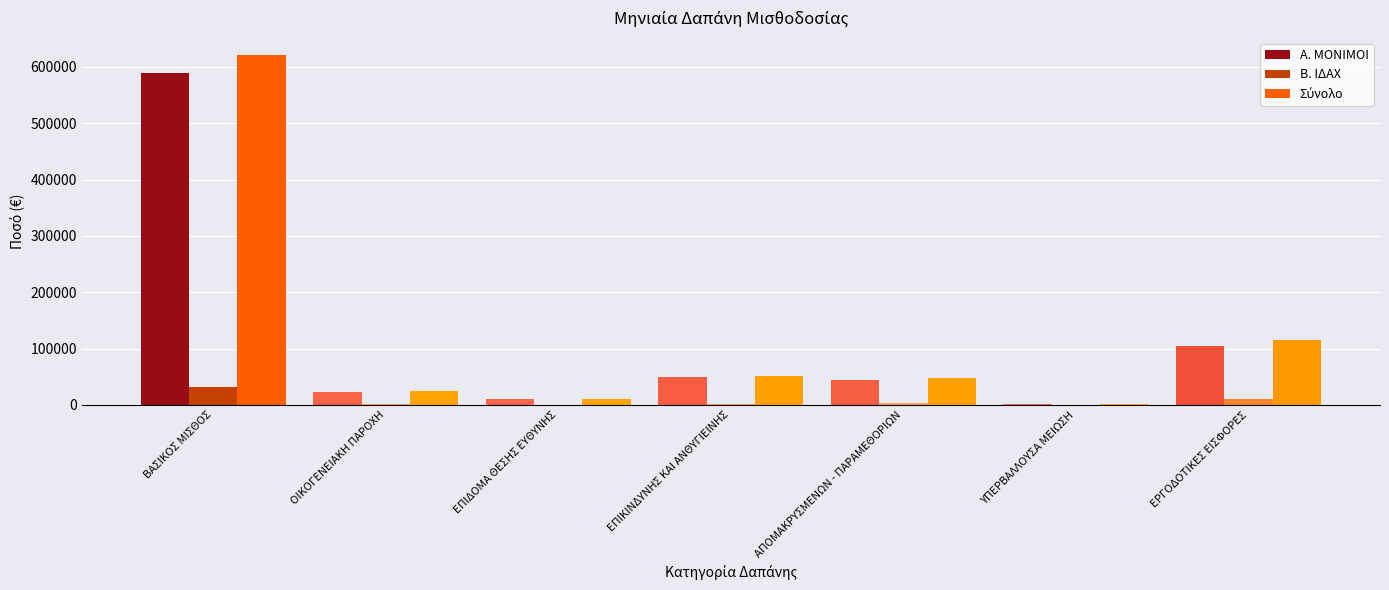

Where is Α. ΜΟΝΙΜΟΙ nearest to the value 295415?

ΕΡΓΟΔΟΤΙΚΕΣ ΕΙΣΦΟΡΕΣ